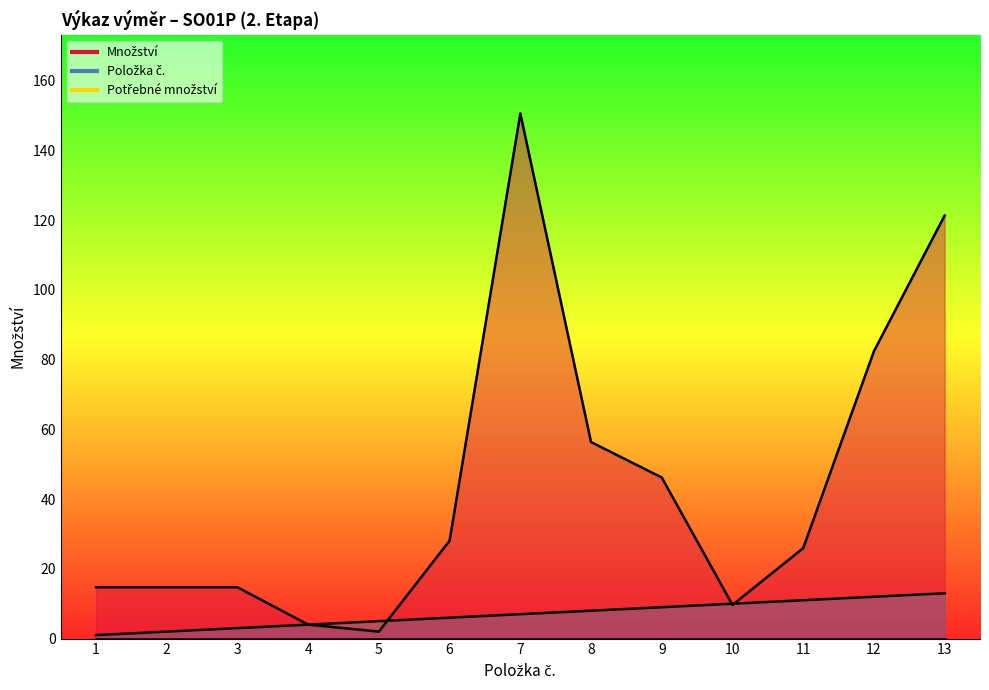

How many categories are shown in the chart?

13